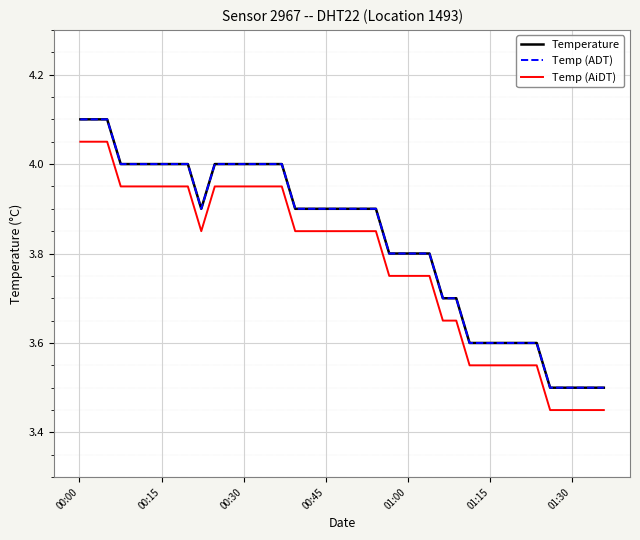

What is the difference between the maximum and second lowest values in the Temp (AiDT) series?

0.6